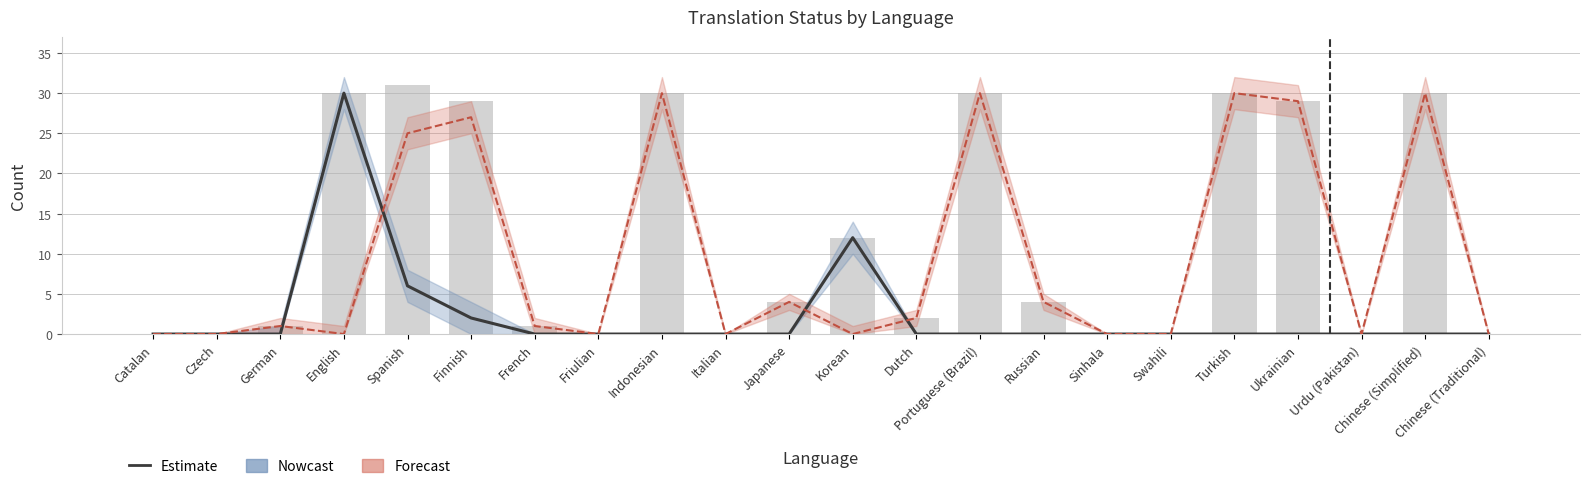

What is the difference between the Forecast values at German and Russian?

3